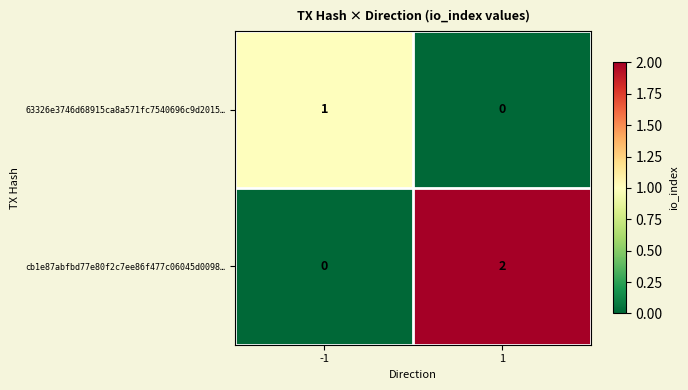

Between -1 and 1, which series saw the biggest shift?

cb1e87abfbd77e80f2c7ee86f477c06045d0098…